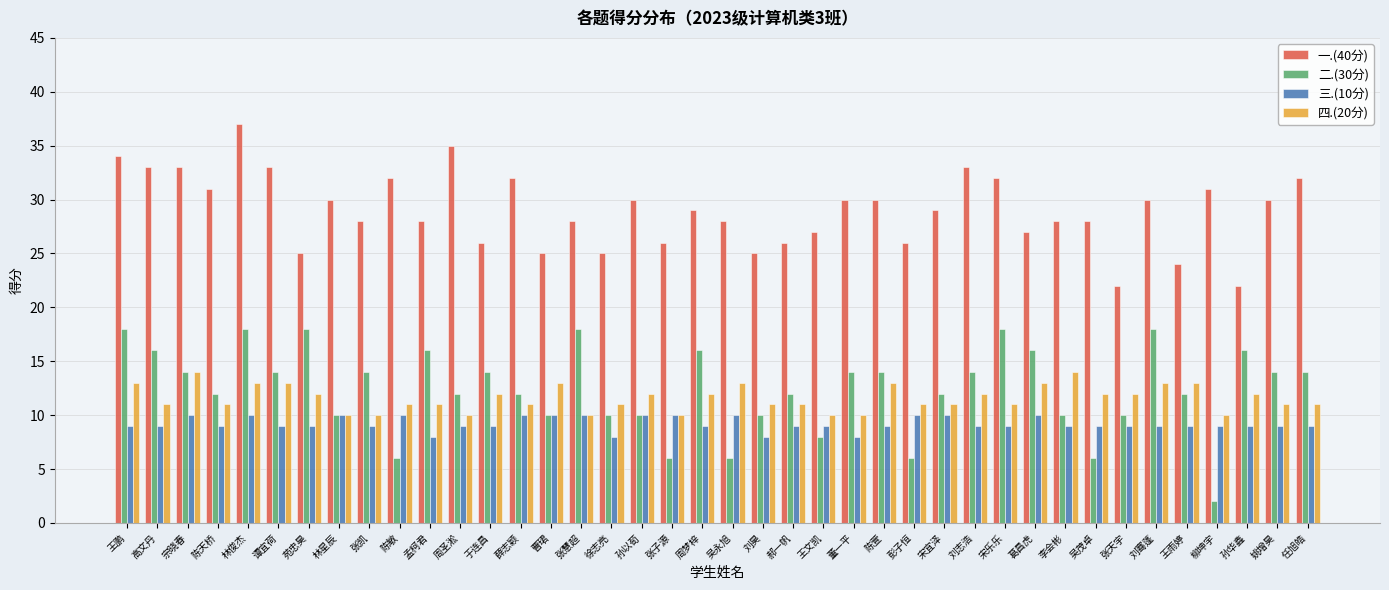

What is the greatest value displayed?

37